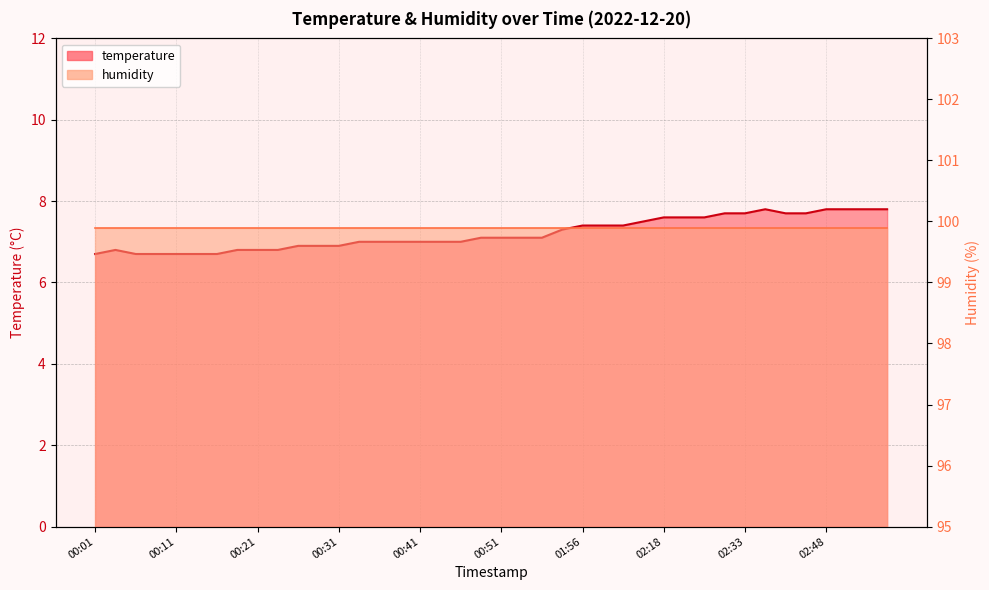

Rank the categories by value from lowest to highest.

00:01, 00:06, 00:09, 00:11, 00:14, 00:16, 00:04, 00:19, 00:21, 00:24, 00:26, 00:29, 00:31, 00:34, 00:36, 00:39, 00:41, 00:44, 00:46, 00:49, 00:51, 00:54, 00:56, 00:59, 01:56, 01:59, 02:06, 02:09, 02:18, 02:21, 02:25, 02:30, 02:33, 02:42, 02:45, 02:36, 02:48, 02:51, 02:53, 02:56